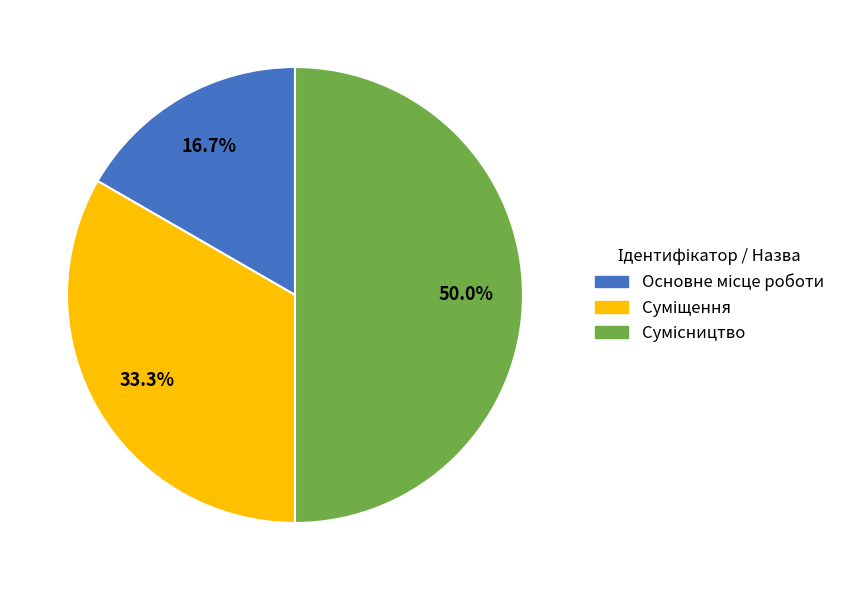

To the nearest percent, what portion does Основне місце роботи represent?

17%